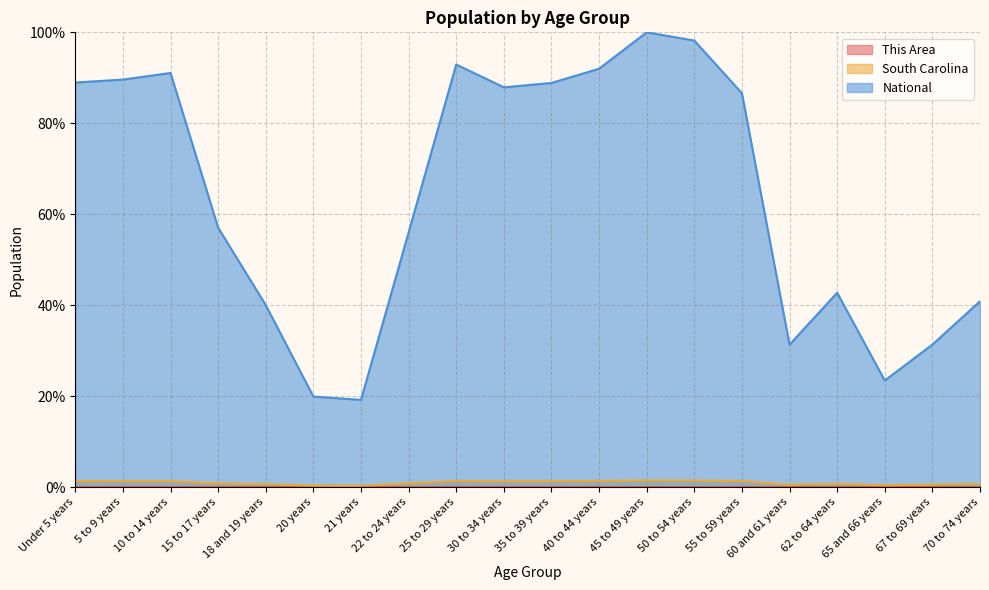

Where is the first local maximum for This Area?

25 to 29 years